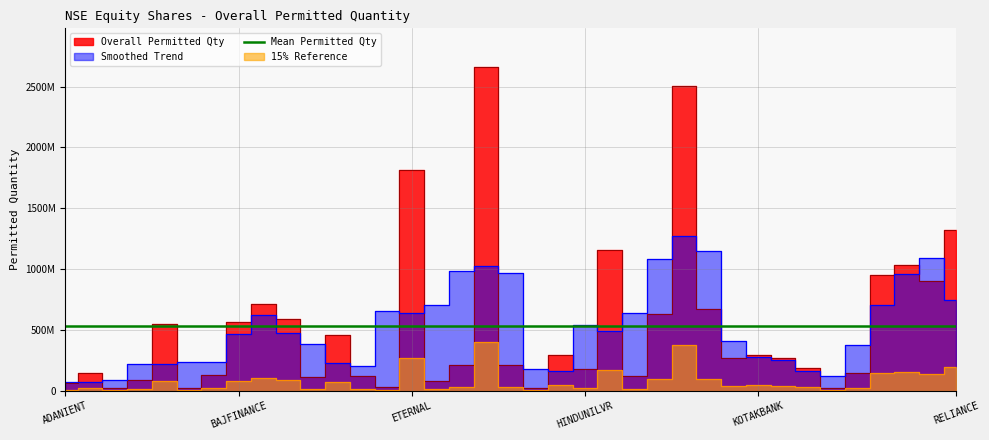

At which category does the data reach its first local valley?

APOLLOHOSP